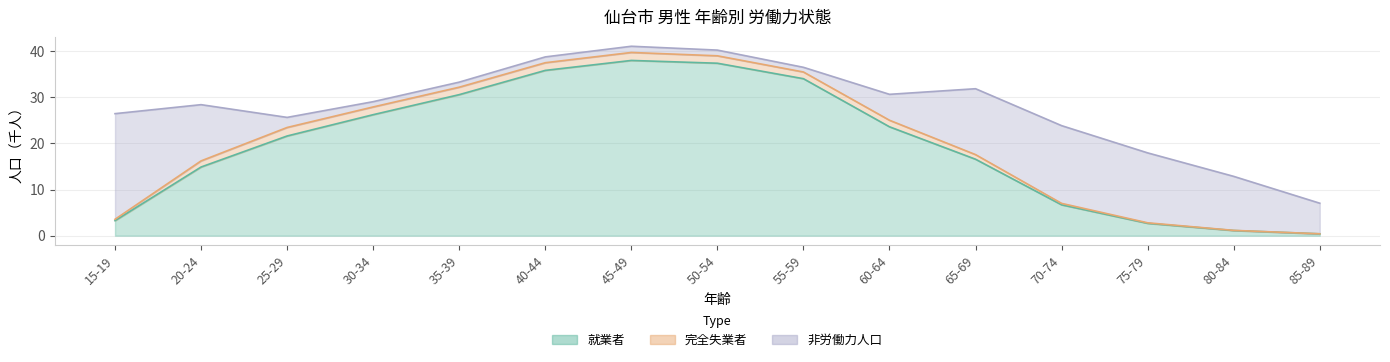

Between 70-74 and 75-79, which is larger?

70-74